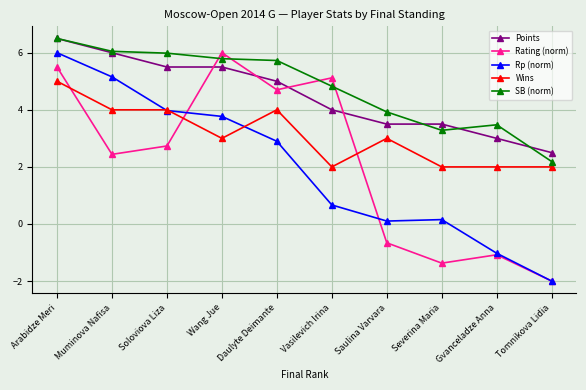

The value of Rating (norm) at Soloviova Liza is 2.7. True or false?

True